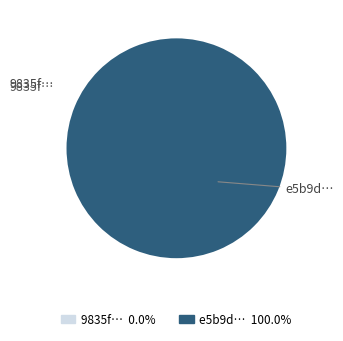

Count the number of slices in the pie.

2